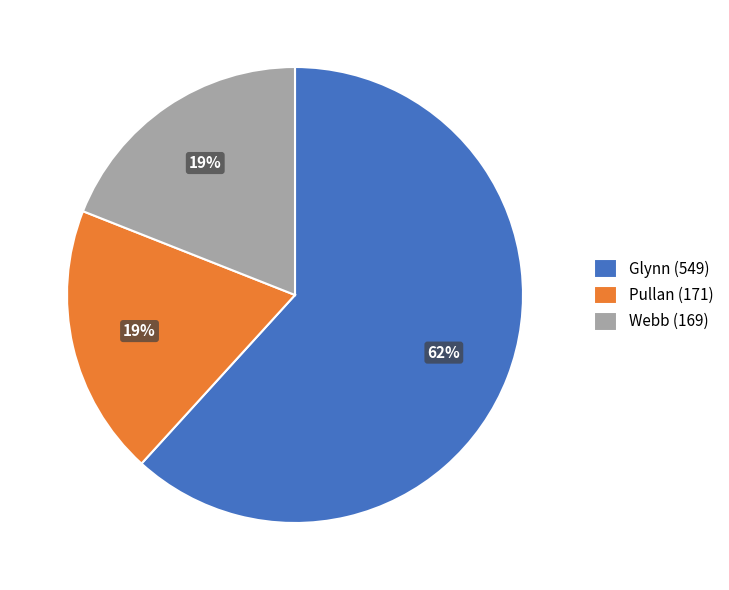

What is the ratio of the value at Webb (169) to the value at Glynn (549)?

0.3